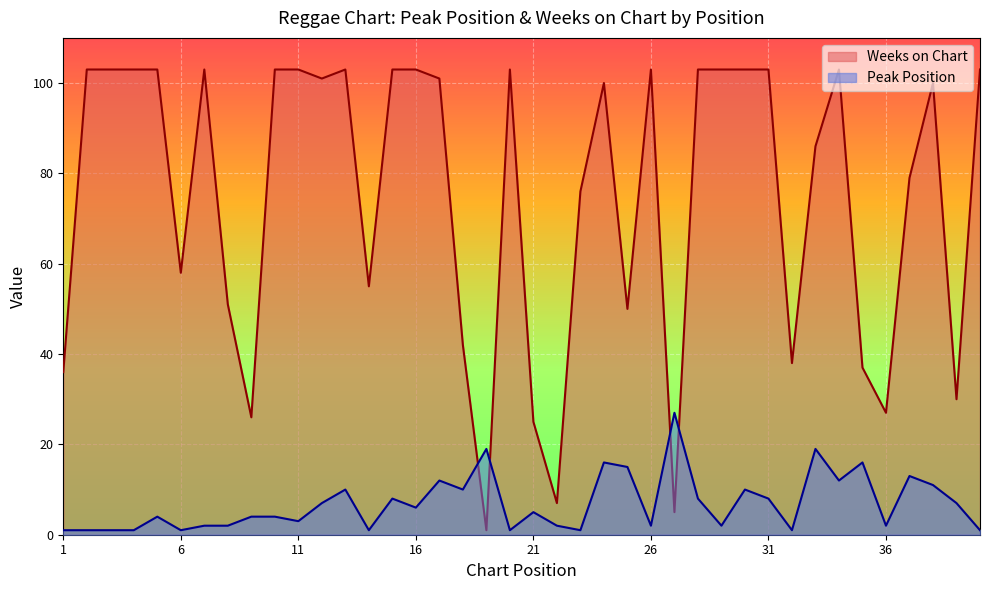

The Peak Position series shows 1 at 6. True or false?

True